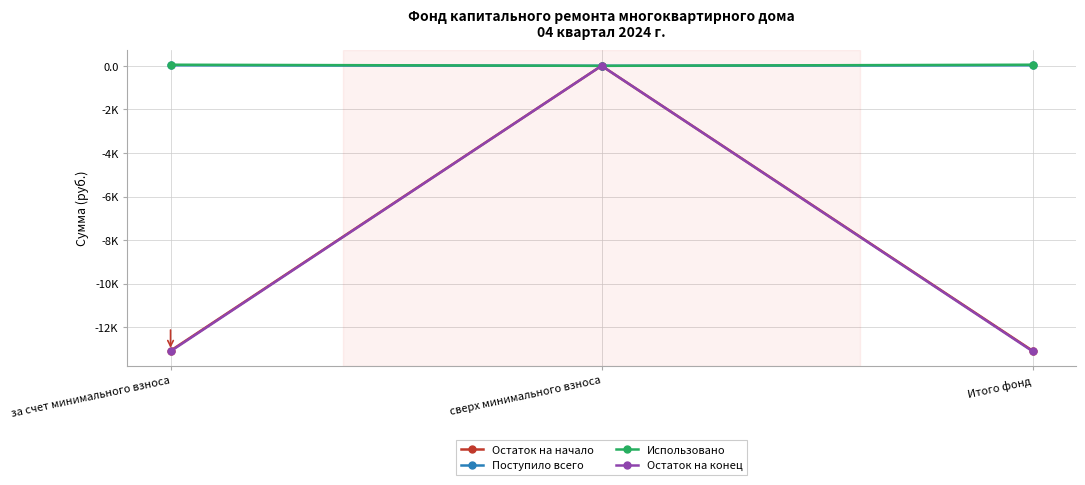

What is the smallest value displayed?

-13103.0